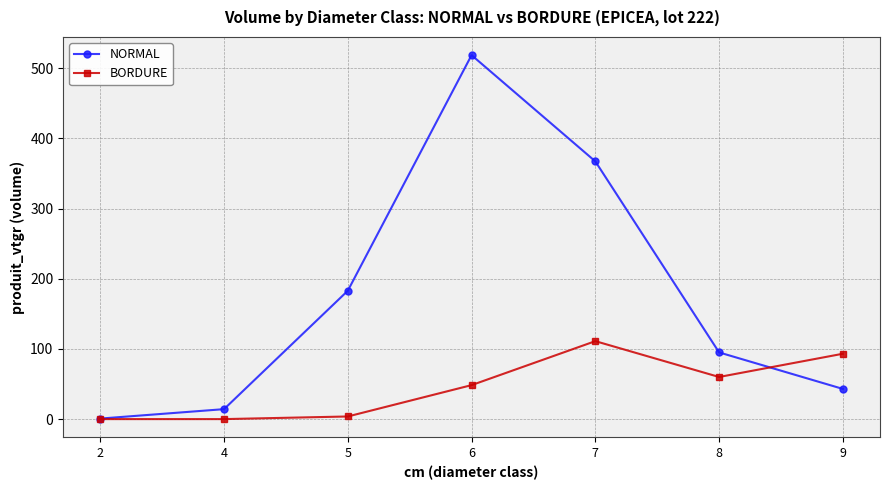

Which series has the largest range (max minus min)?

NORMAL